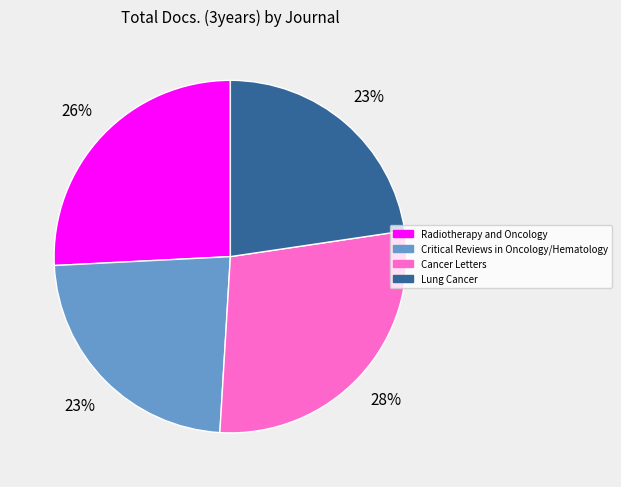

Is it true that Lung Cancer is 30% of the pie?

False